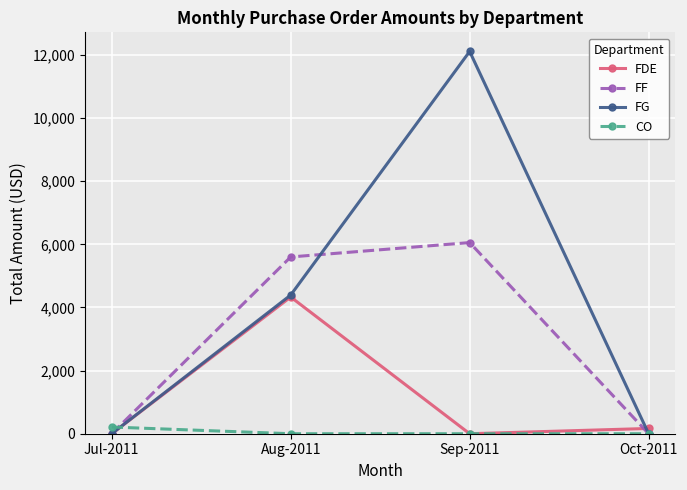

What is the spread (max minus min) of values at Sep-2011?

12110.4